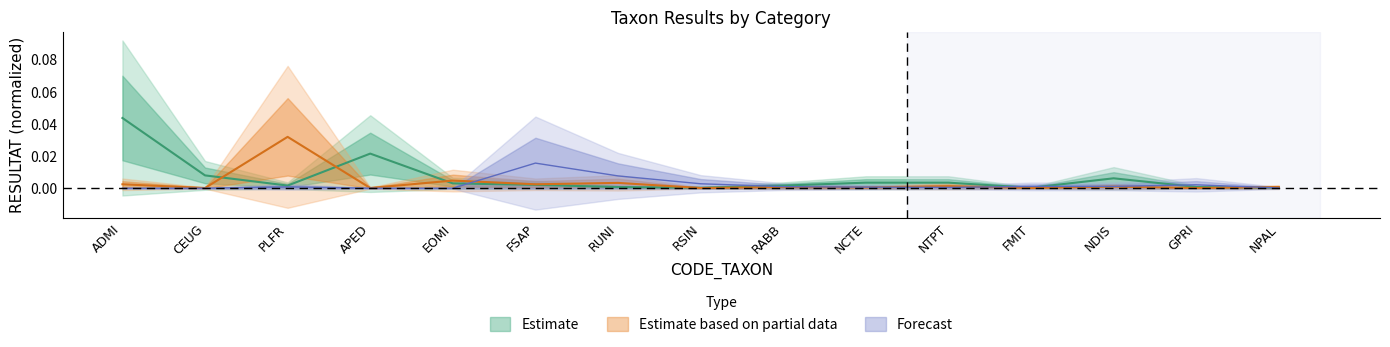

Where is Forecast nearest to the value 0?

ADMI